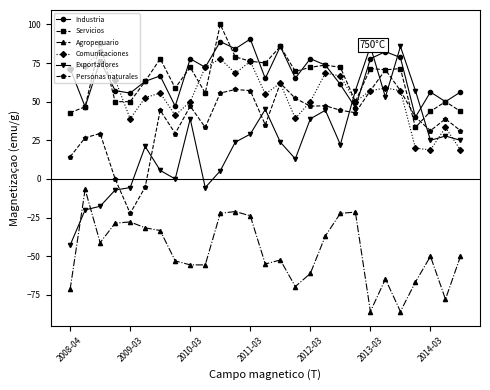

Which series ends up on top after the final intersection of Exportadores and Personas naturales?

Personas naturales